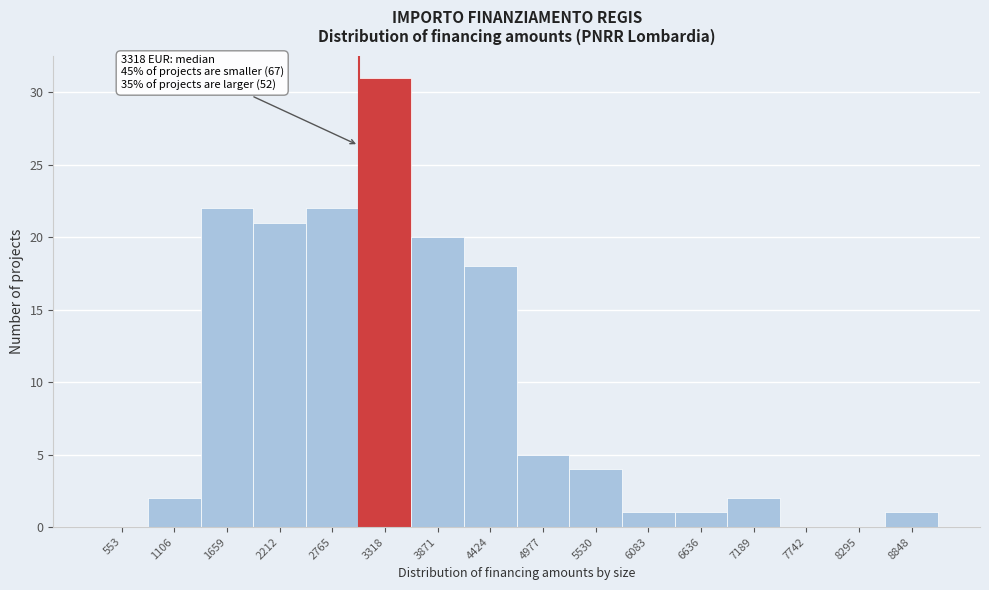

Reading right to left, list all the values displayed in this chart.

8848=1	8295=0	7742=0	7189=2	6636=1	6083=1	5530=4	4977=5	4424=18	3871=20	3318=31	2765=22	2212=21	1659=22	1106=2	553=0